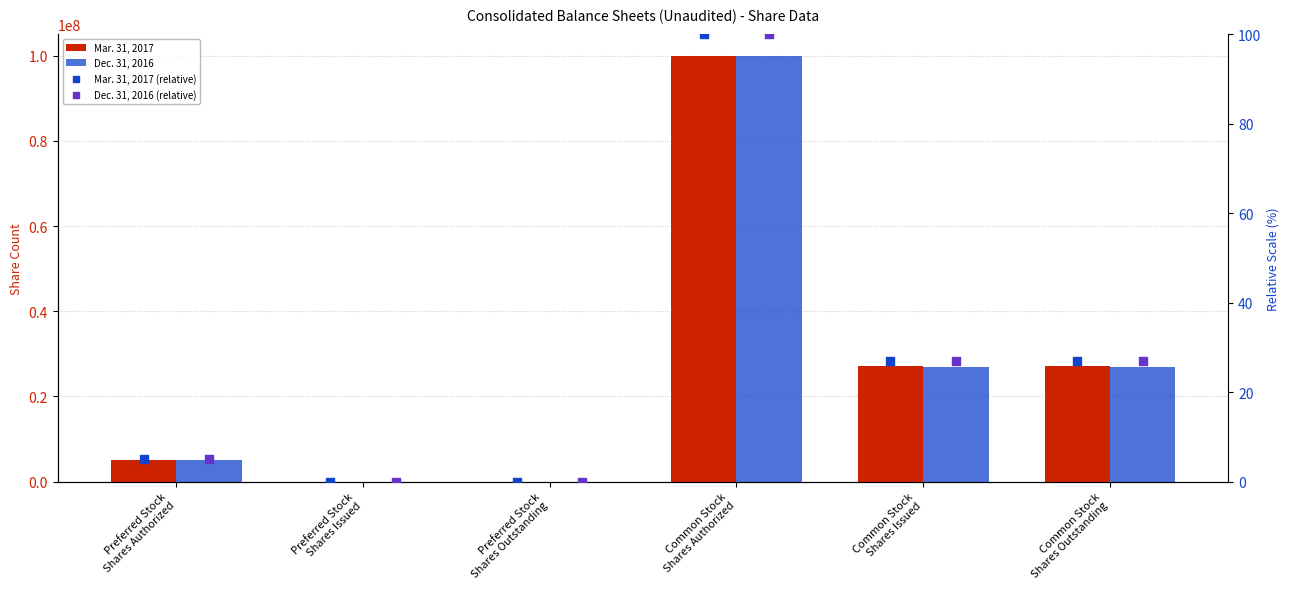

What are all the series names shown in the legend?

Mar. 31, 2017, Dec. 31, 2016, Mar. 31, 2017 (relative), Dec. 31, 2016 (relative)